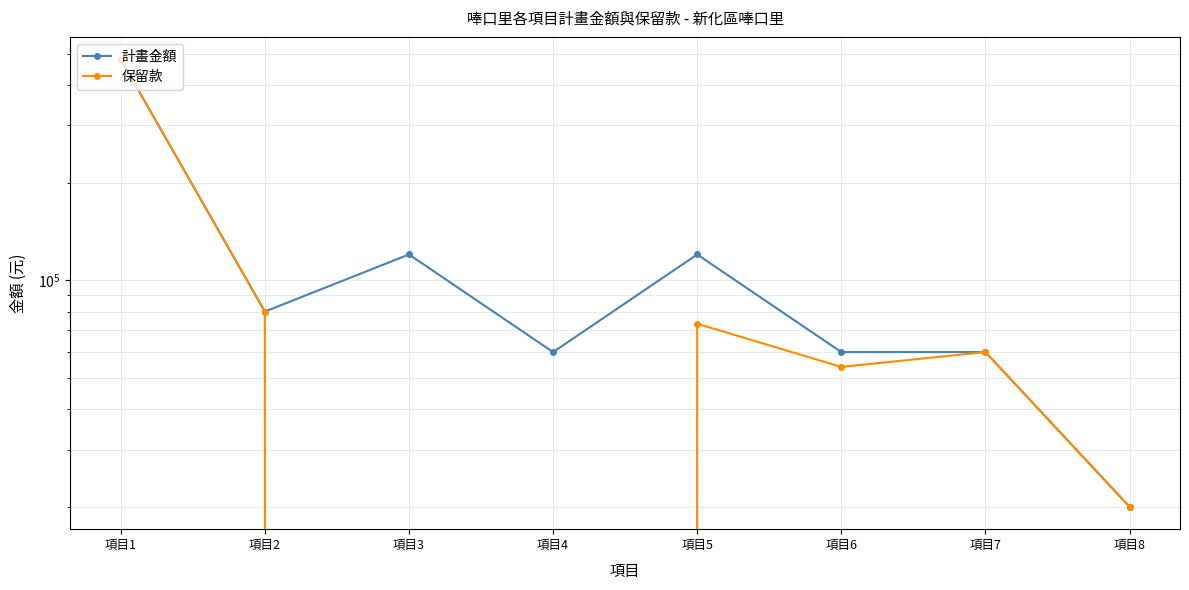

The 計畫金額 series shows 60000 at 項目4. True or false?

True